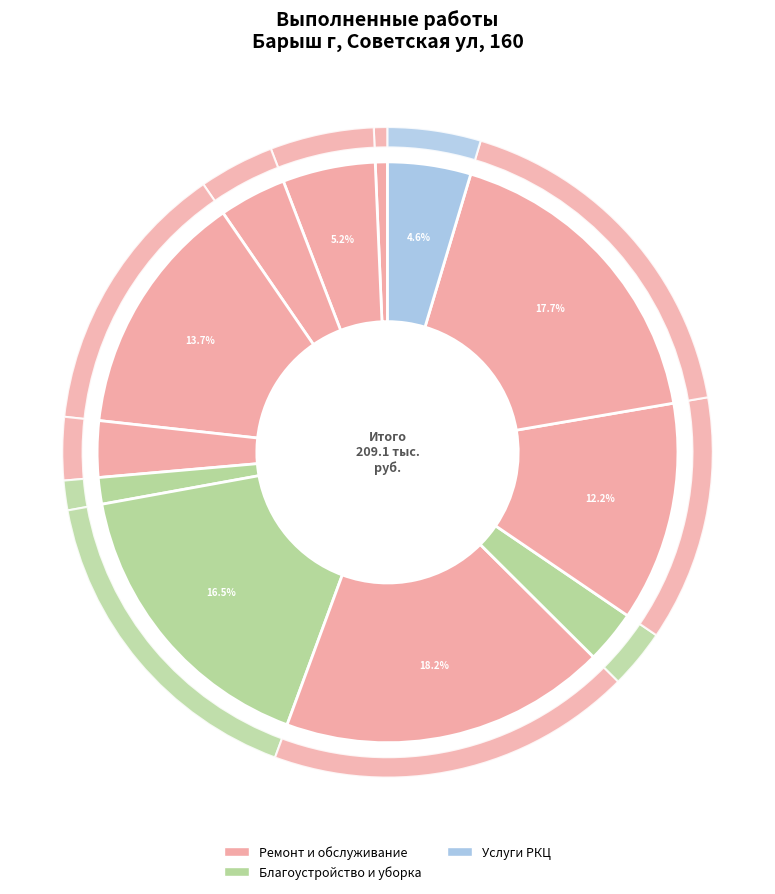

True or false: Удаление наледи сосулек и снега accounts for 1% of the total.

False